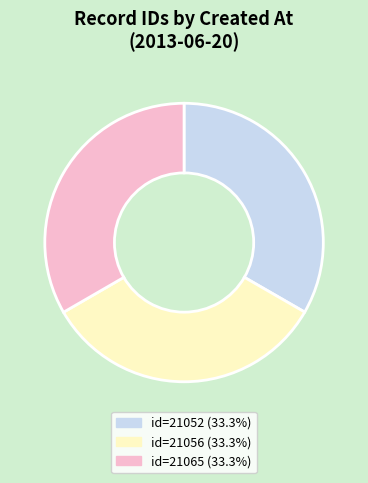

Count the number of slices in the pie.

3